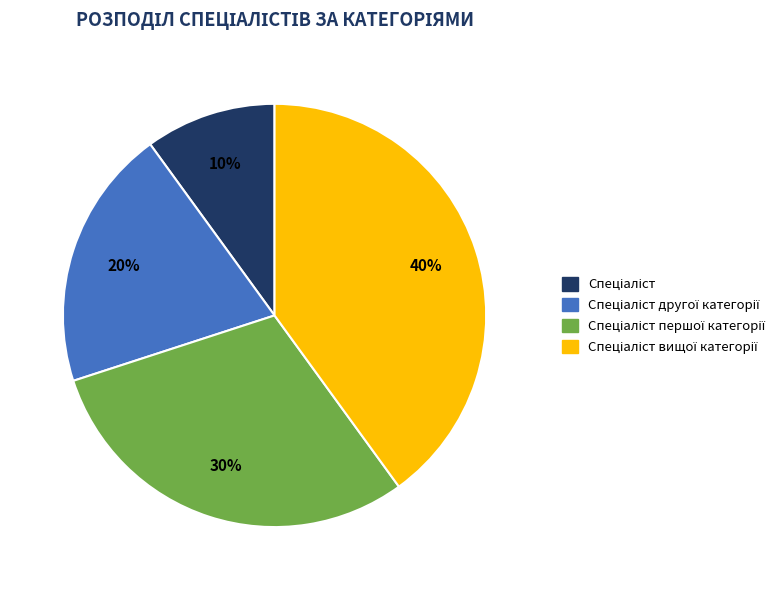

Is there a majority slice in this chart?

No